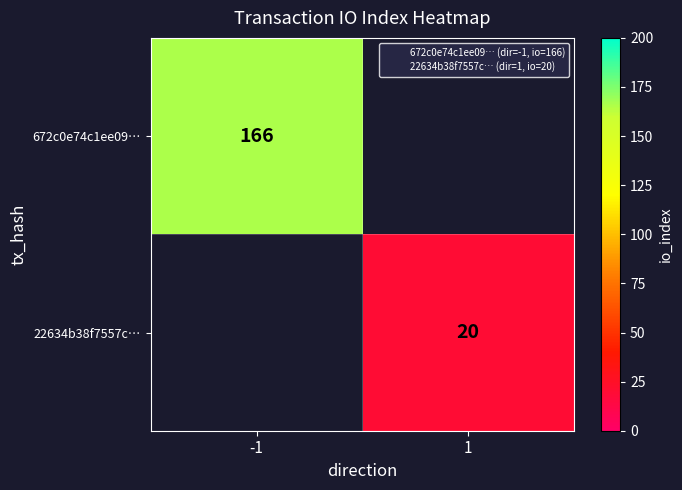

True or false: 672c0e74c1ee09… has a value of 280.7 at -1.

False